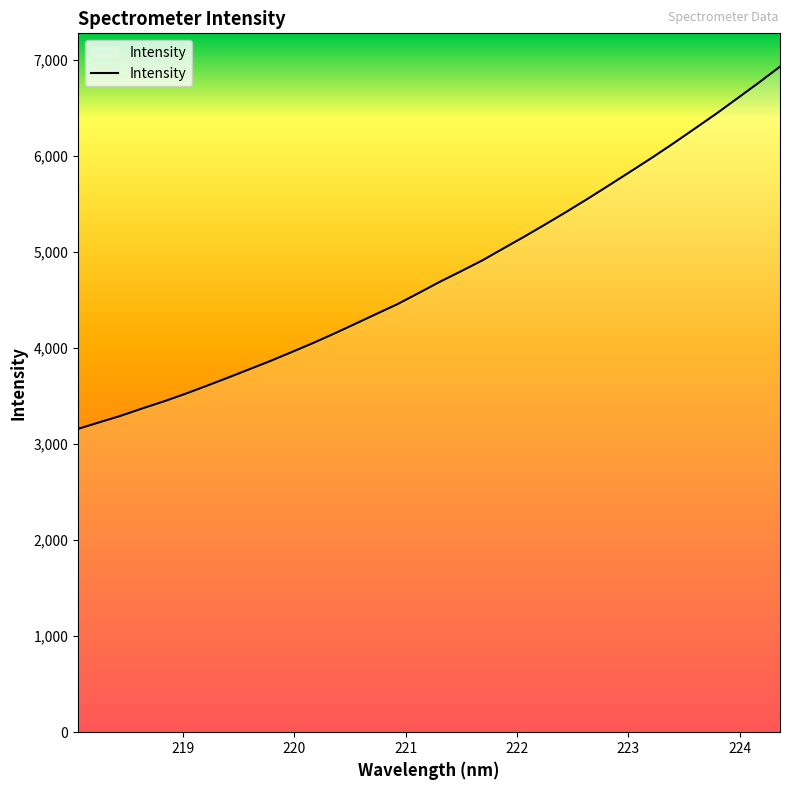

What is the greatest value displayed?

6928.9